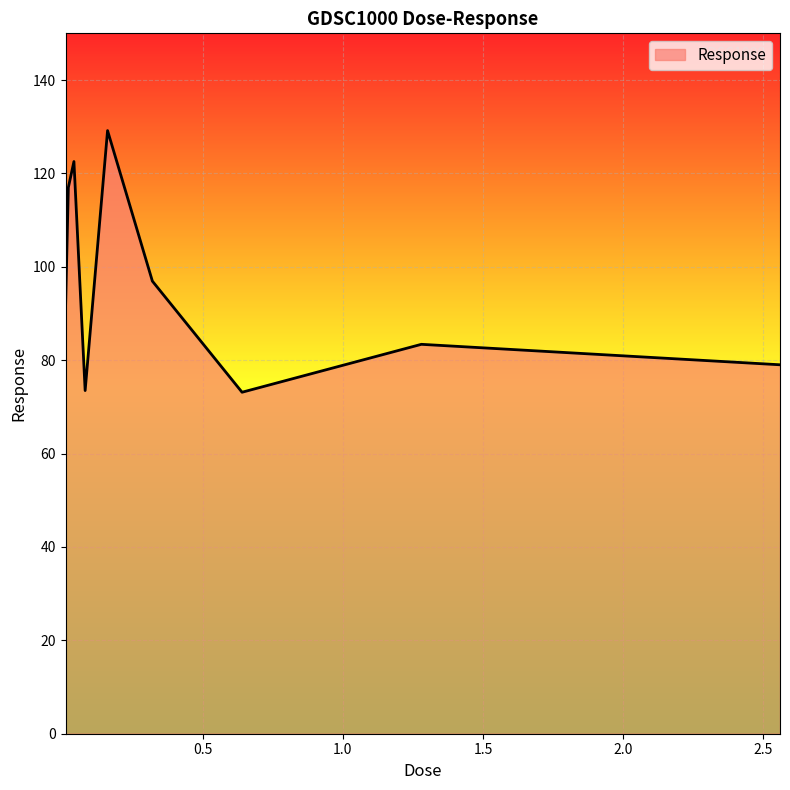

How many lines are shown in the chart?

1